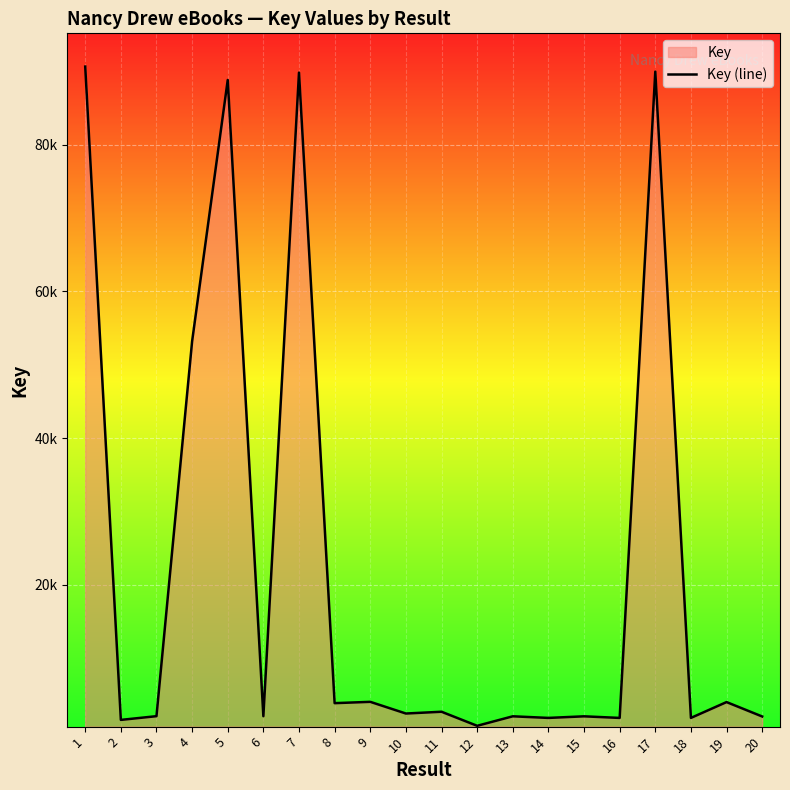

How many lines are shown in the chart?

1